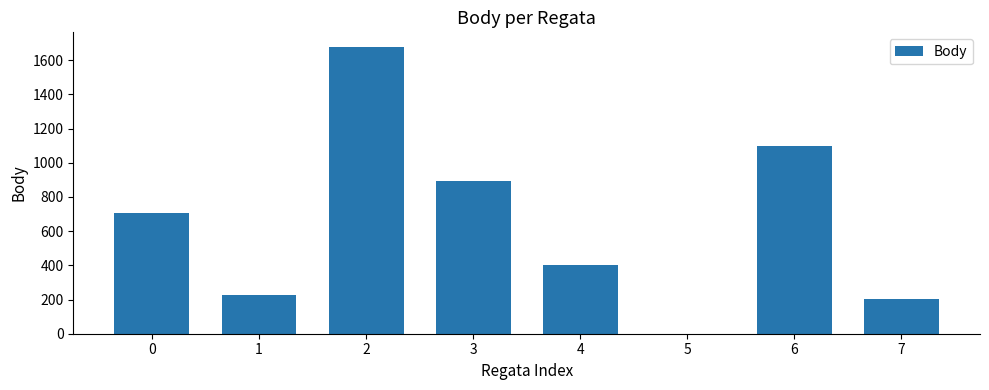

How many data points does each series have?

8